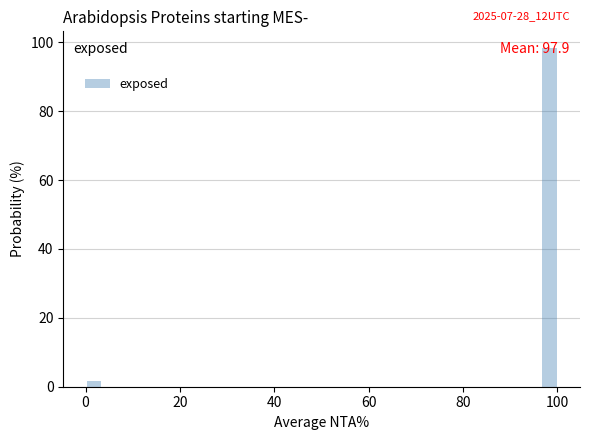

Around what value on the x-axis is the tallest bar? Give the approximate position of its centre, as read against the axis.

98